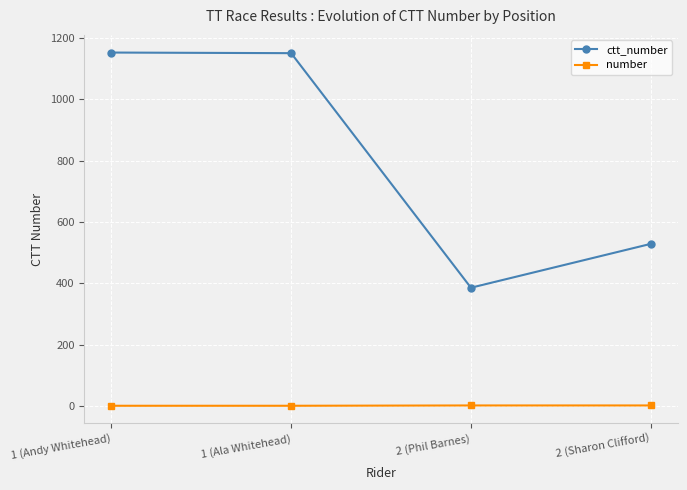

Does the chart have visible grid lines?

Yes